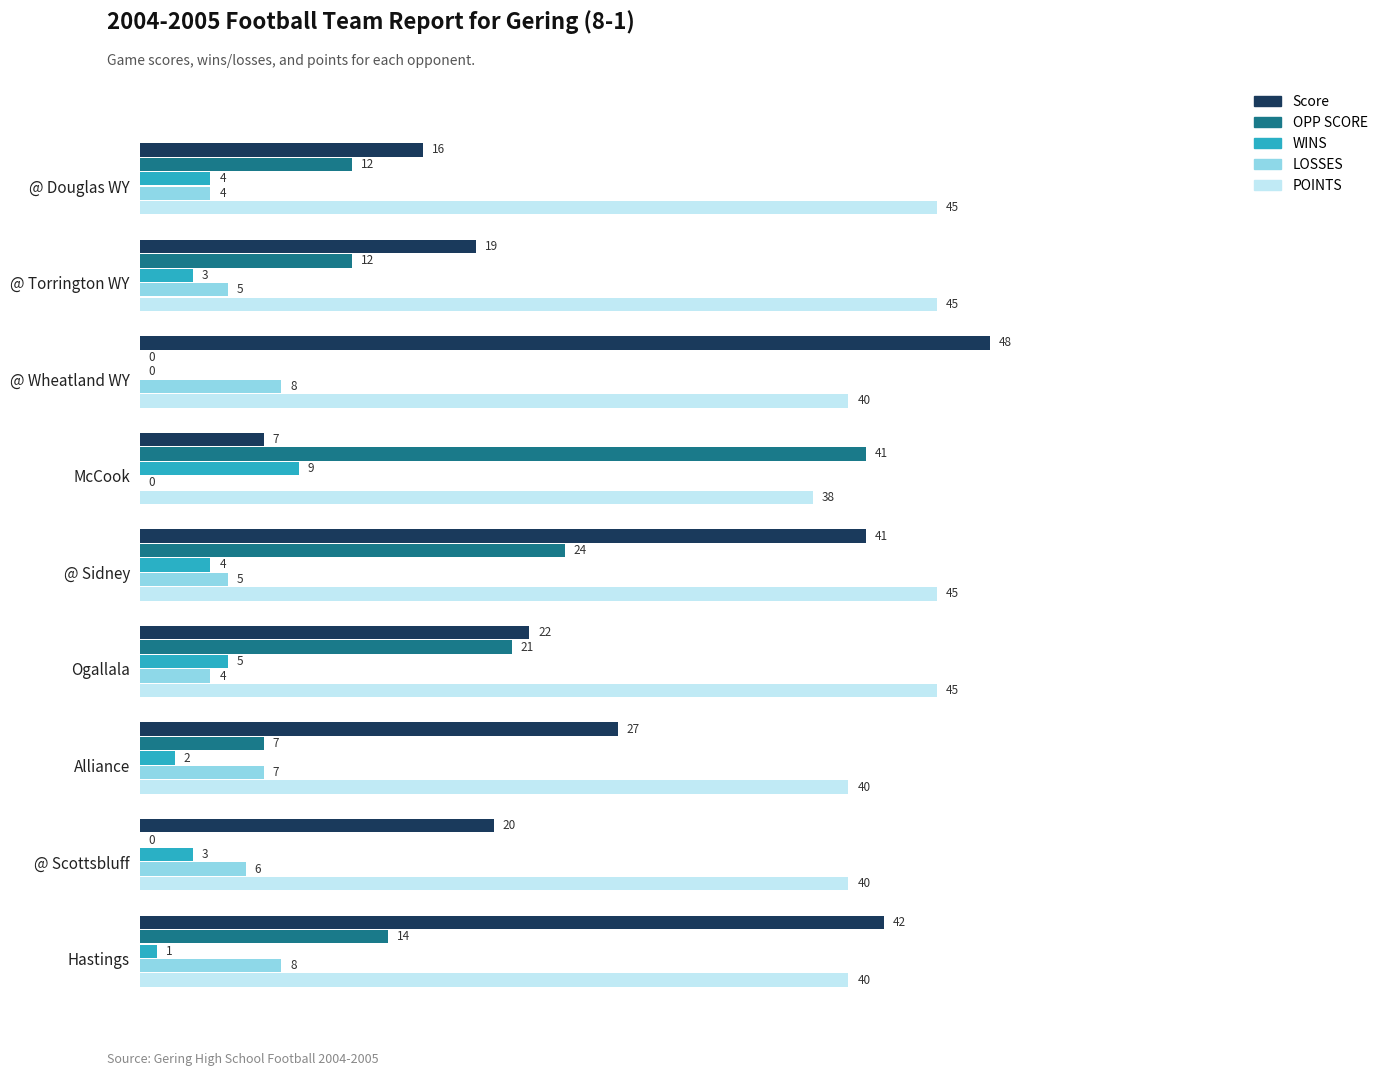

What is the sum of all OPP SCORE values?

131